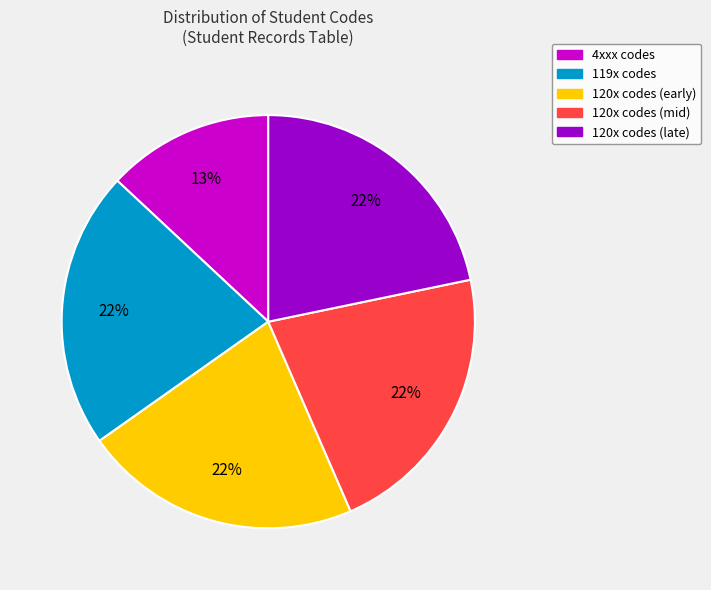

To the nearest percent, what is the difference between the largest and smallest slice percentages?

9%